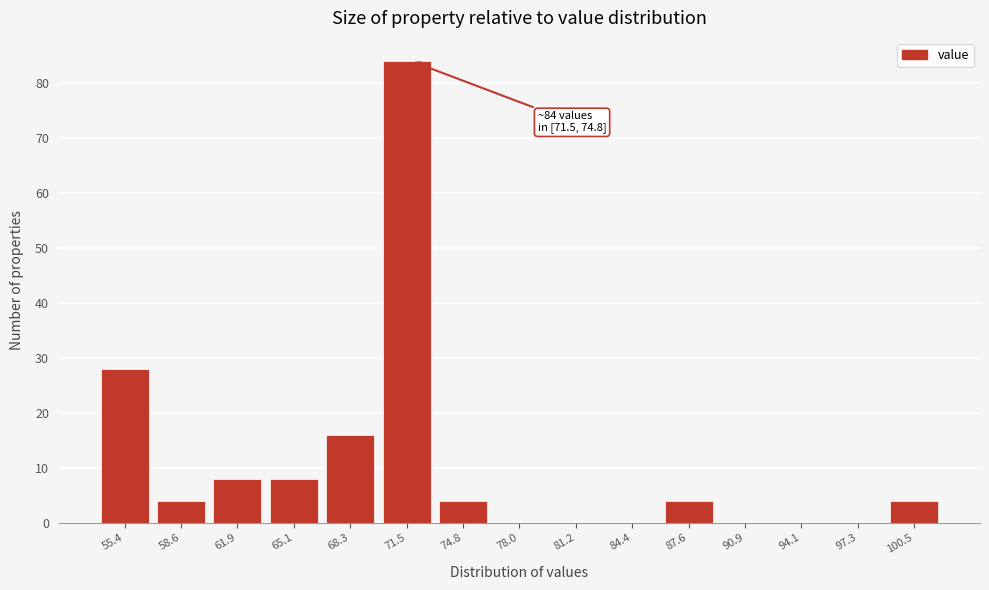

Reading left to right, extract all data points from this chart.

55.4=28	58.6=4	61.9=8	65.1=8	68.3=16	71.5=84	74.8=4	78.0=0	81.2=0	84.4=0	87.6=4	90.9=0	94.1=0	97.3=0	100.5=4